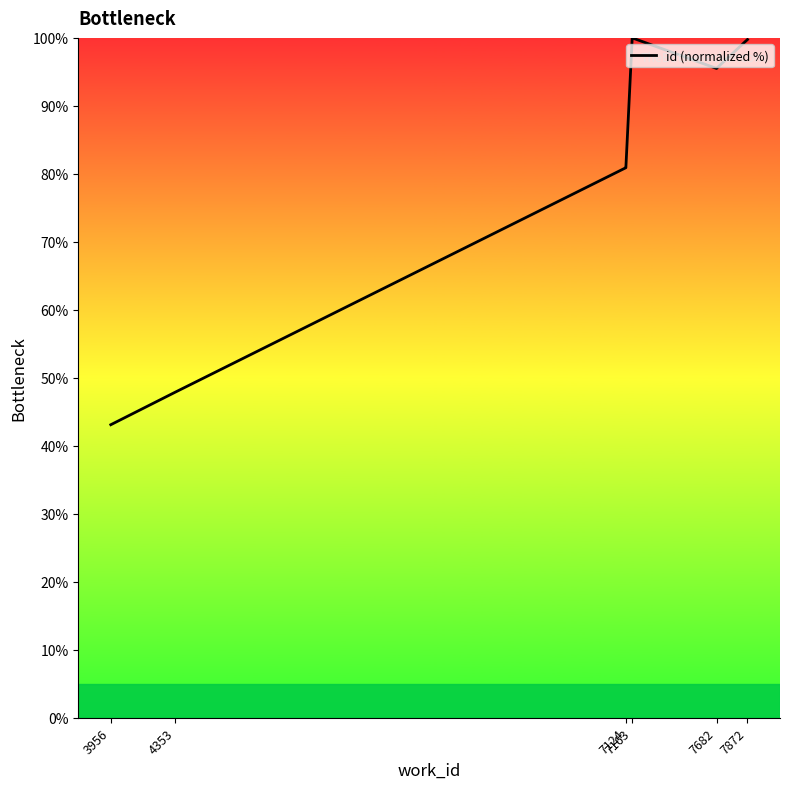

Between 7682 and 7163, which is larger?

7163